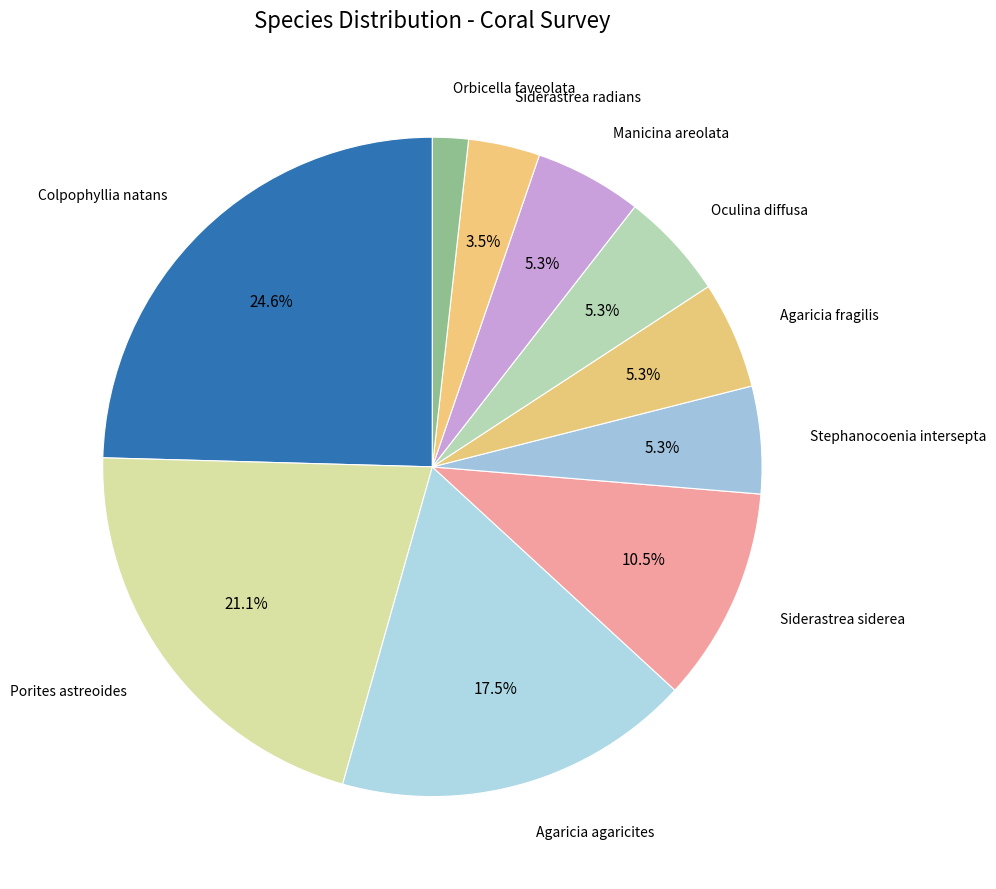

What percentage is NOT represented by Siderastrea siderea?

89.5%